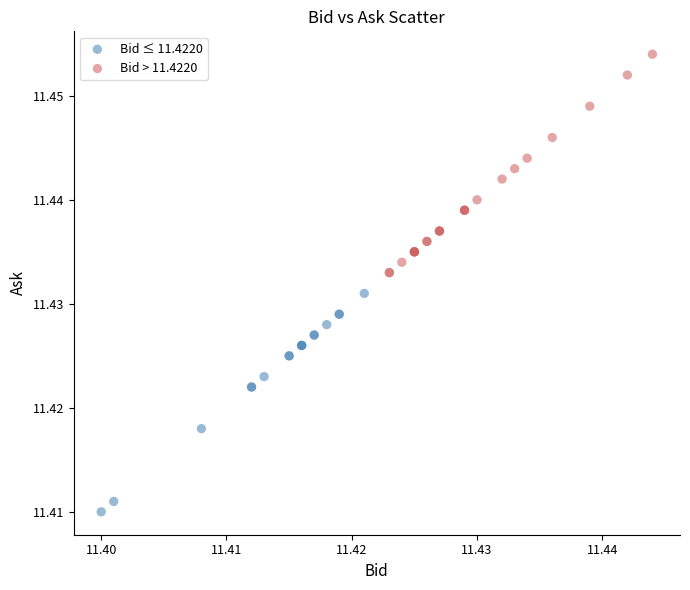

Which series reaches the maximum Y coordinate?

Bid > 11.4220